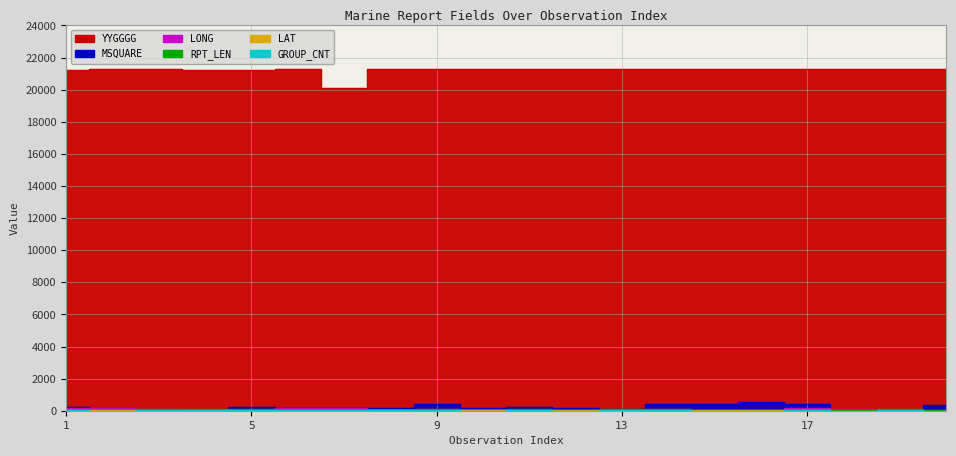

How many times do LONG and GROUP_CNT cross each other?

6